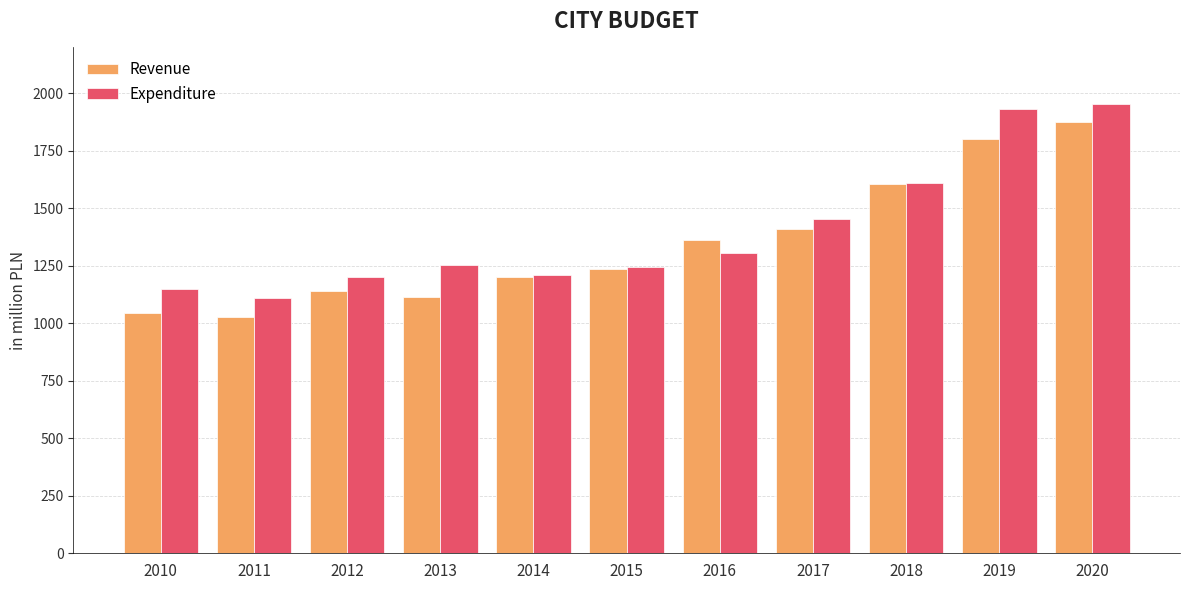

True or false: Revenue has a value of 335.9 at 2018.

False